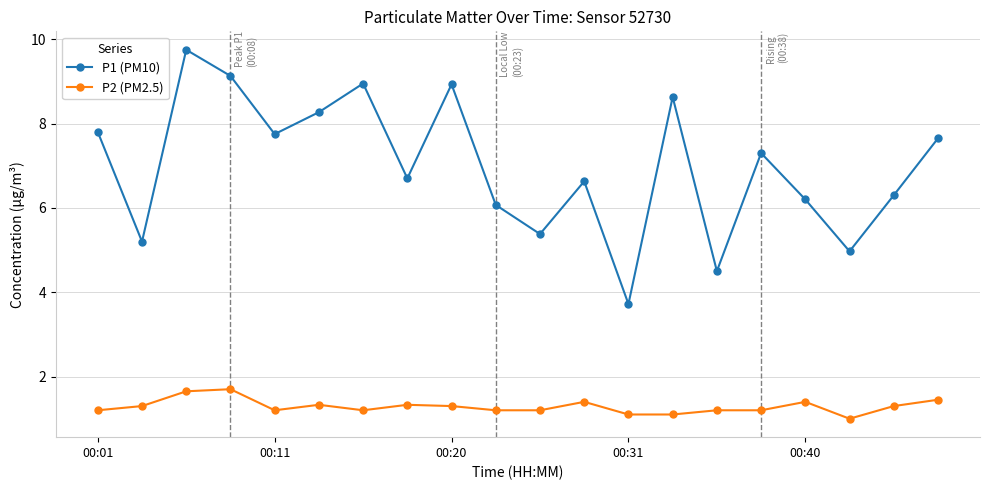

What is the sum of all P2 (PM2.5) values?

25.8